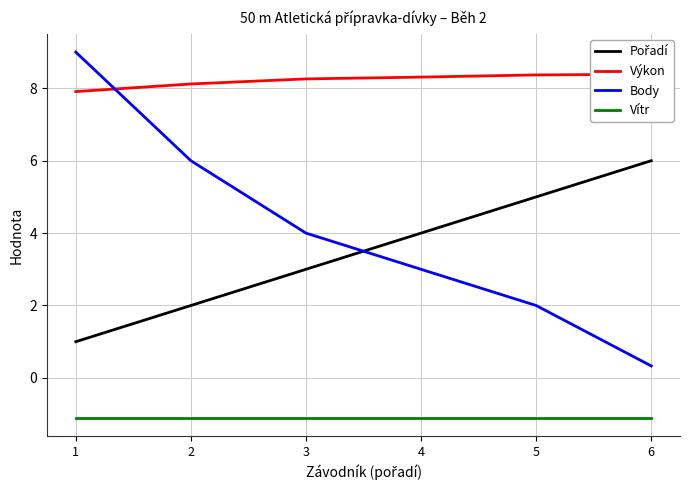

At which label is Výkon closest to 8?

1